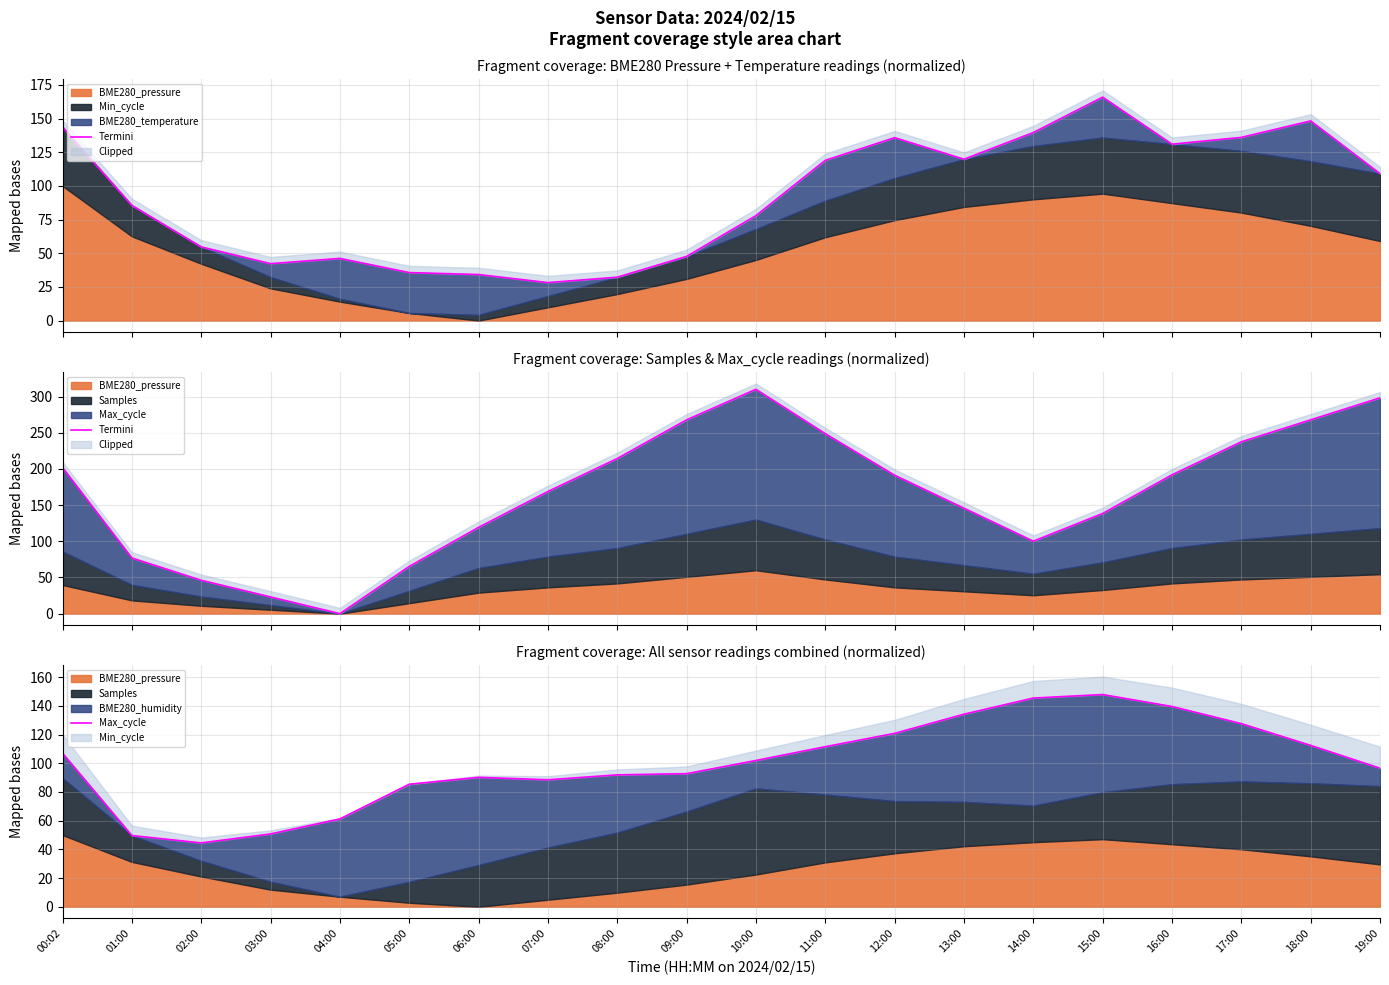

In Termini, how many points are lower than both neighbors (excluding endpoints)?

2